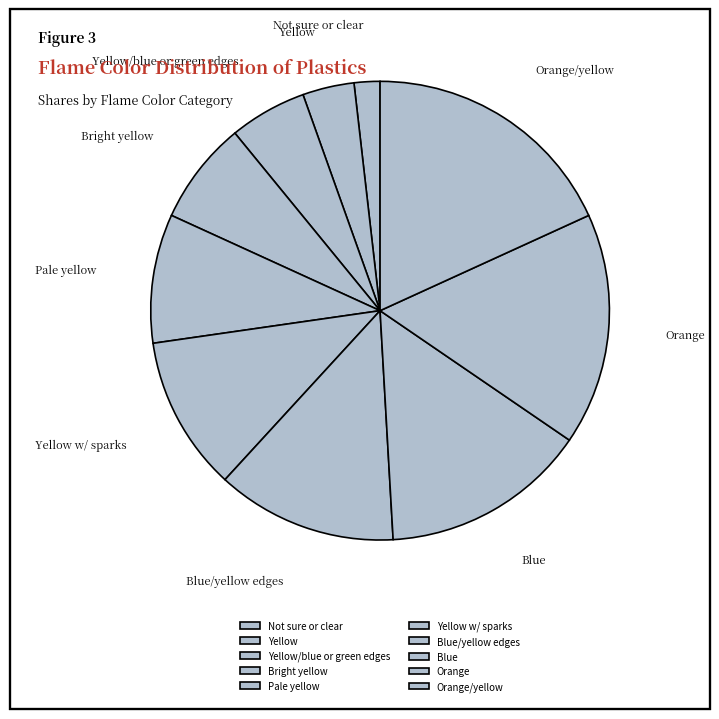

Combined, do Blue/yellow edges and Orange/yellow account for over 50%?

No